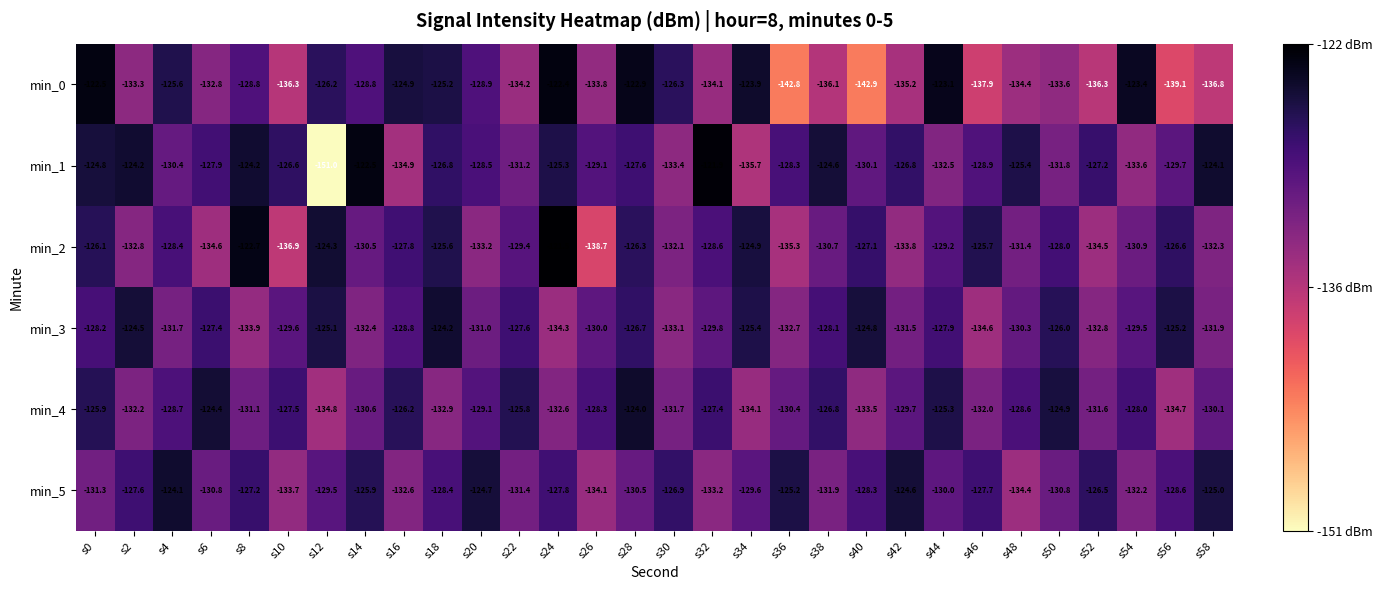

What is the spread (max minus min) of values at s12?

26.7